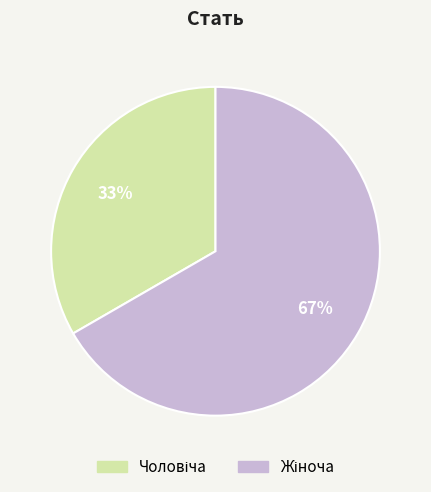

Is there a majority slice in this chart?

Yes